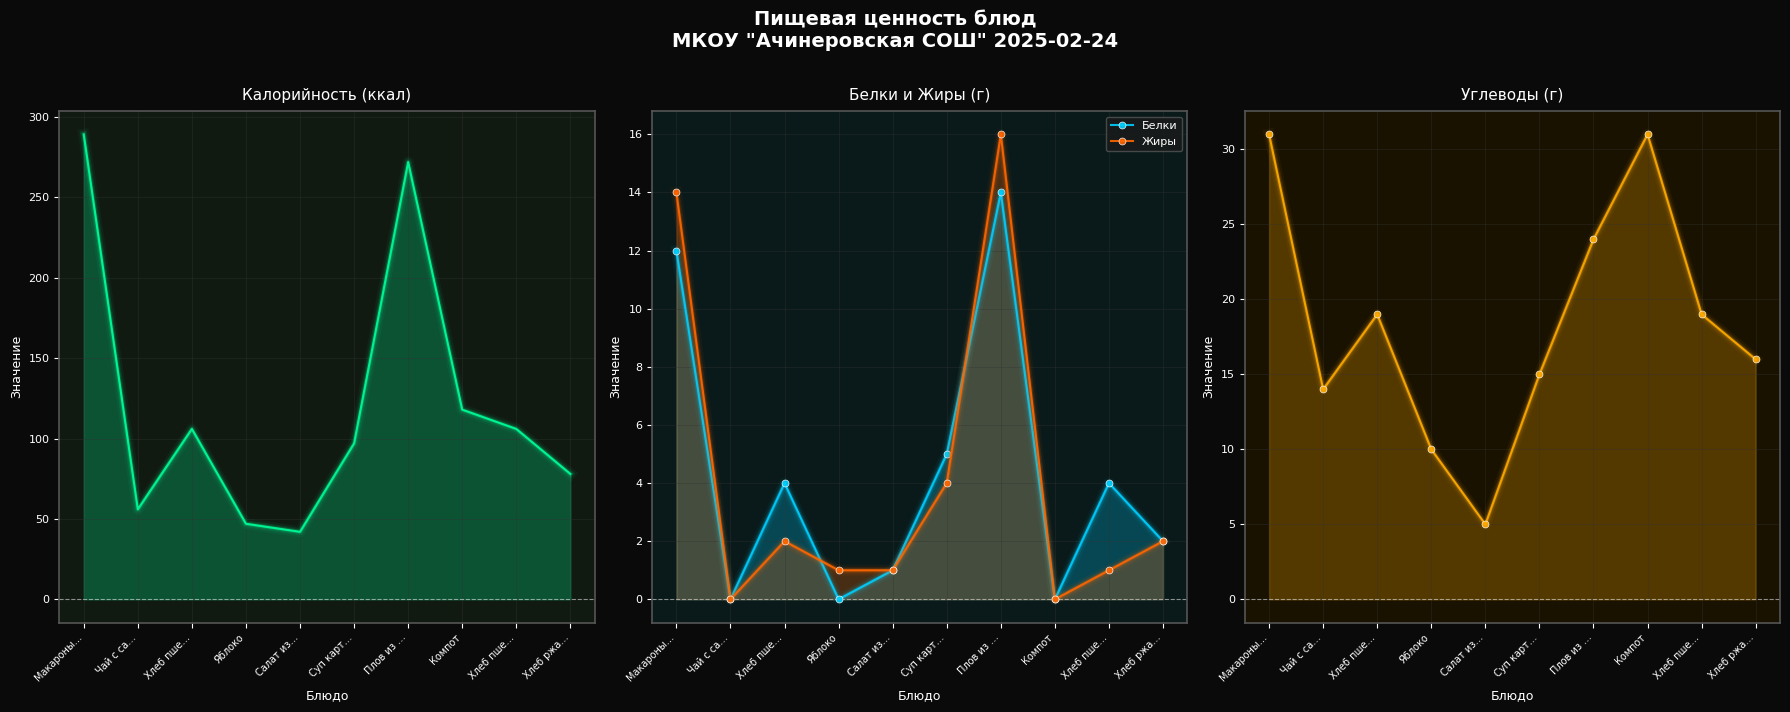

Reading right to left, list all the values displayed in this chart.

Калорийность: Хлеб ржа…=78.0	Хлеб пше…=106.0	Компот=118.0	Плов из …=272.0	Суп карт…=97.0	Салат из…=42.0	Яблоко=47.0	Хлеб пше…=106.0	Чай с са…=56.0	Макароны…=289.2
Белки: Хлеб ржа…=2.0	Хлеб пше…=4.0	Компот=0.0	Плов из …=14.0	Суп карт…=5.0	Салат из…=1.0	Яблоко=0.0	Хлеб пше…=4.0	Чай с са…=0.0	Макароны…=12.0
Жиры: Хлеб ржа…=2.0	Хлеб пше…=1.0	Компот=0.0	Плов из …=16.0	Суп карт…=4.0	Салат из…=1.0	Яблоко=1.0	Хлеб пше…=2.0	Чай с са…=0.0	Макароны…=14.0
Углеводы: Хлеб ржа…=16.0	Хлеб пше…=19.0	Компот=31.0	Плов из …=24.0	Суп карт…=15.0	Салат из…=5.0	Яблоко=10.0	Хлеб пше…=19.0	Чай с са…=14.0	Макароны…=31.0